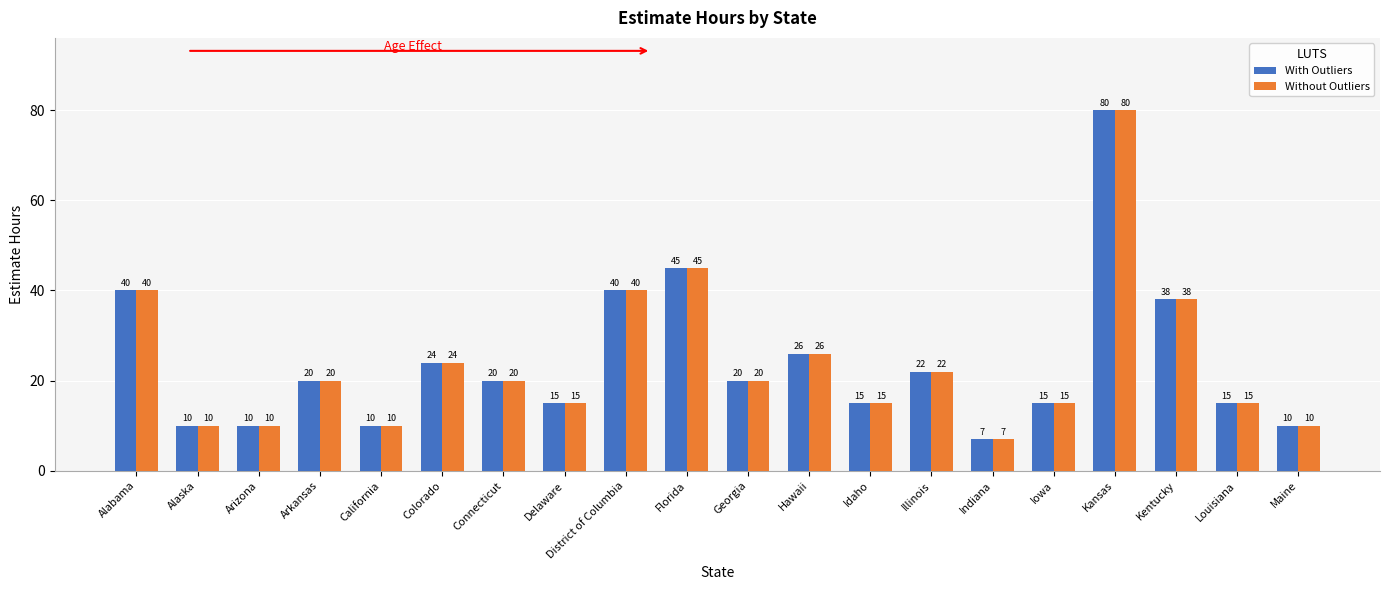

The value of Without Outliers at Connecticut is 5. True or false?

False